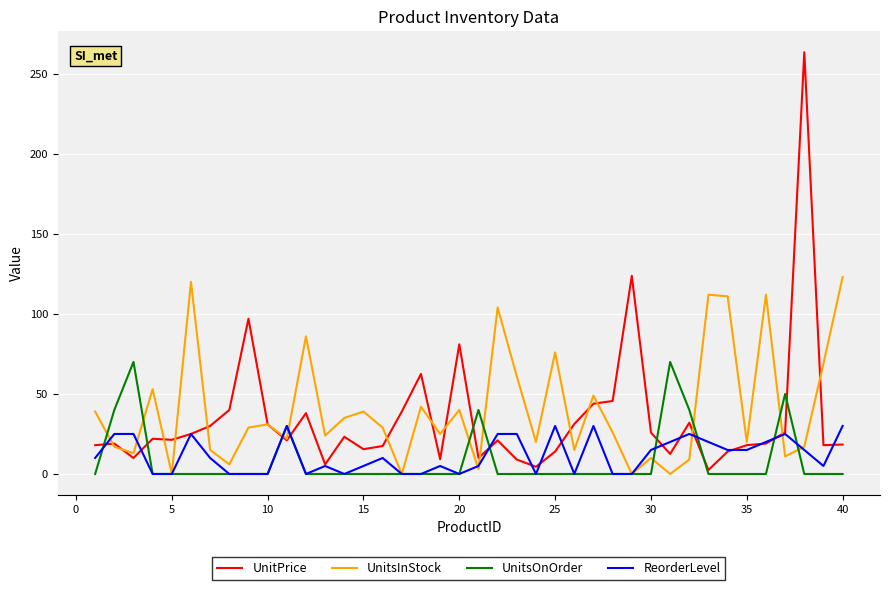

Which series has the largest range (max minus min)?

UnitPrice